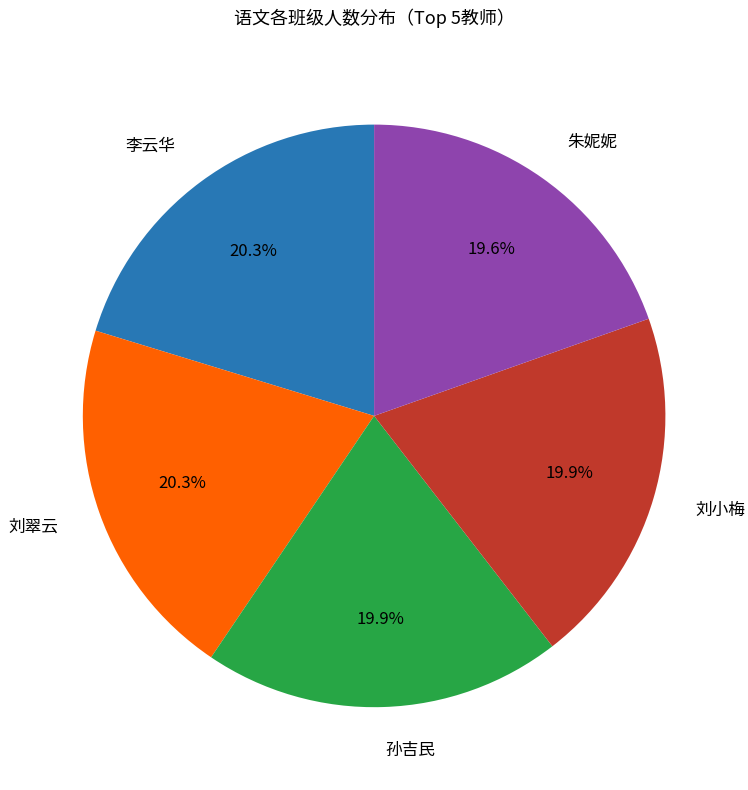

Does 孙吉民 account for over 50% of the chart?

No